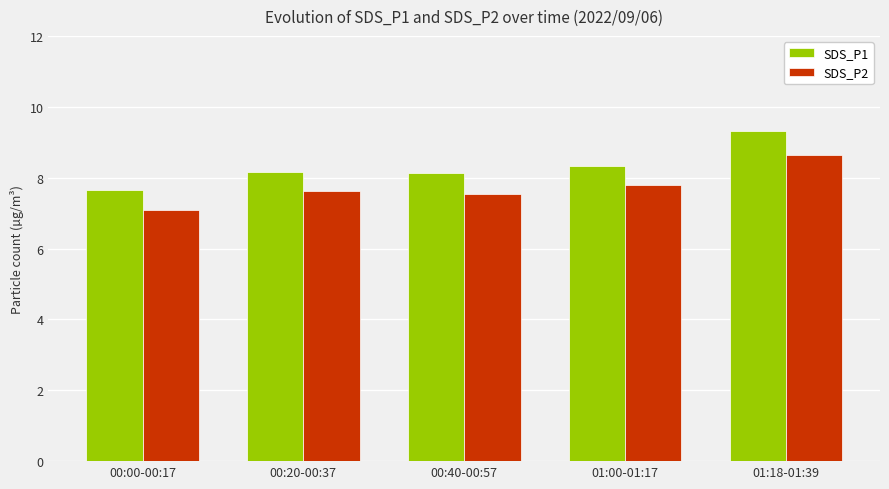

Which series has the widest spread of values?

SDS_P1